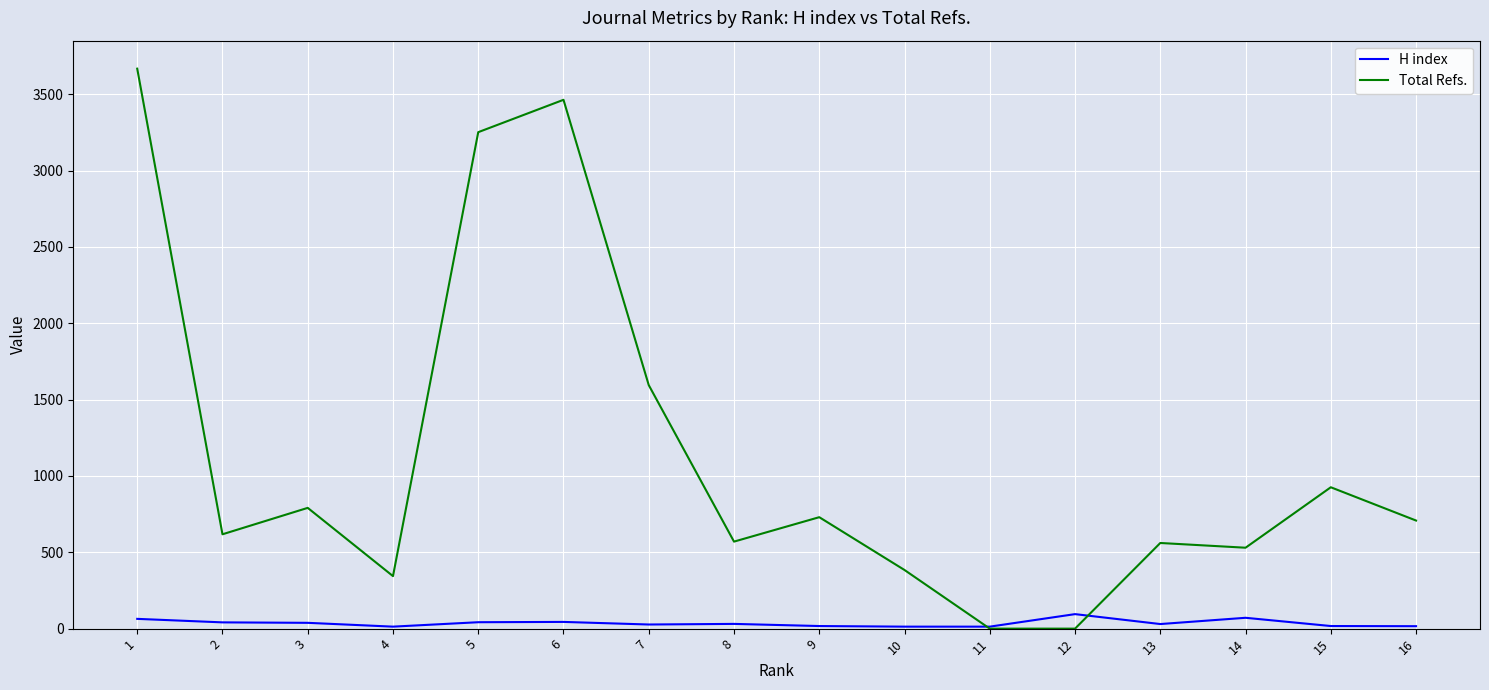

List the series in order of their peak value, lowest first.

H index, Total Refs.